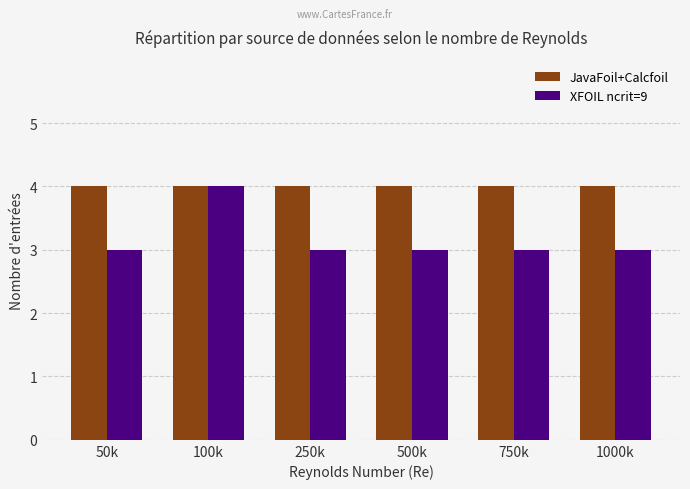

At 50k, list the series in order from largest to smallest.

JavaFoil+Calcfoil, XFOIL ncrit=9